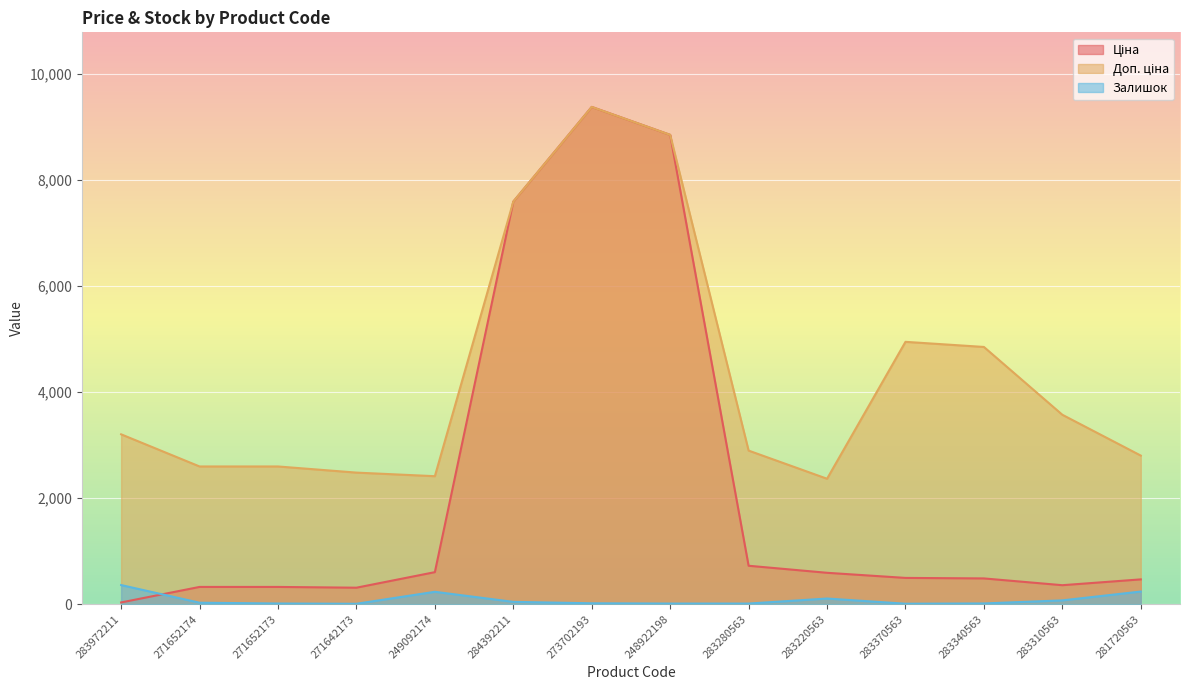

Between 284392211 and 281720563, which is larger?

284392211